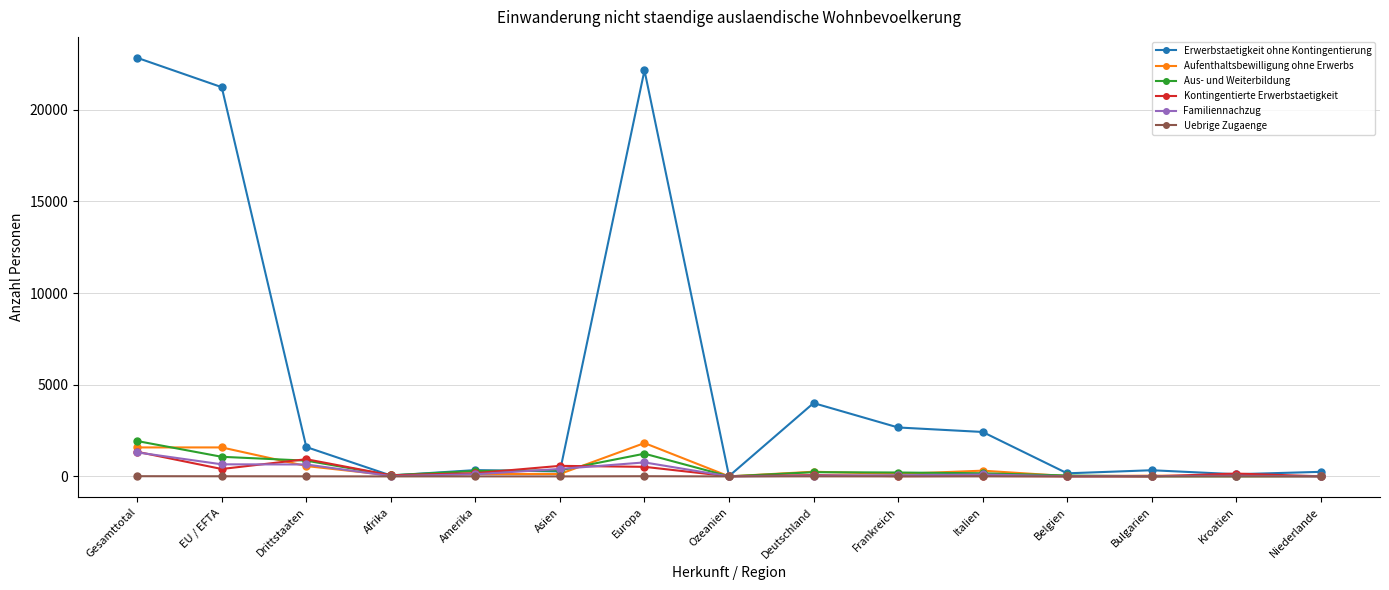

Count the number of data series in this chart.

6